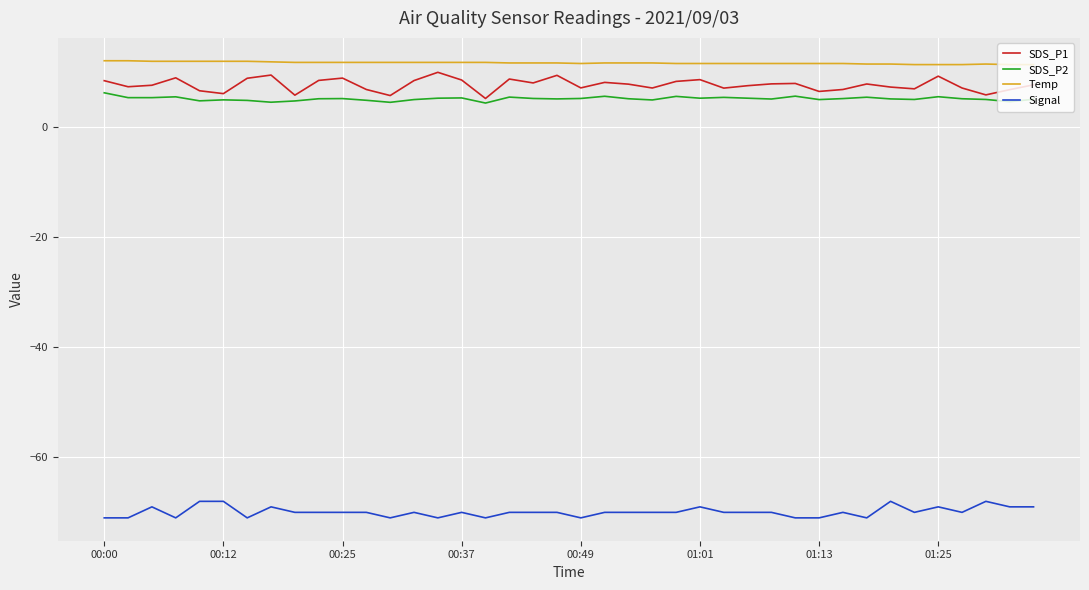

True or false: SDS_P2 and Signal intersect in this chart.

False